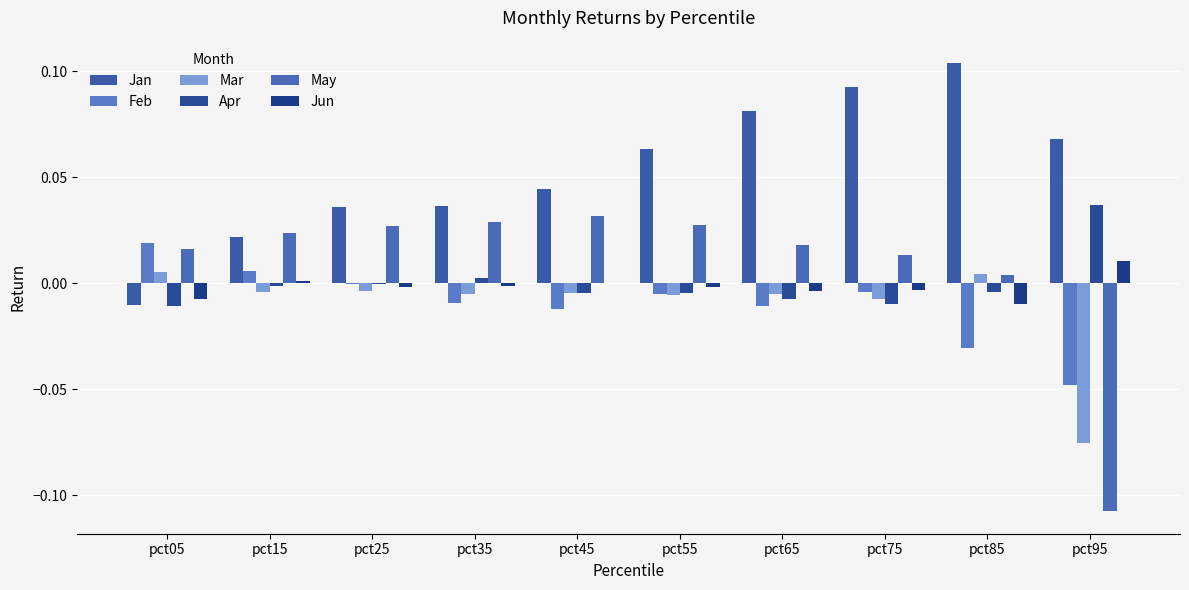

How many data points in May are above 0?

9